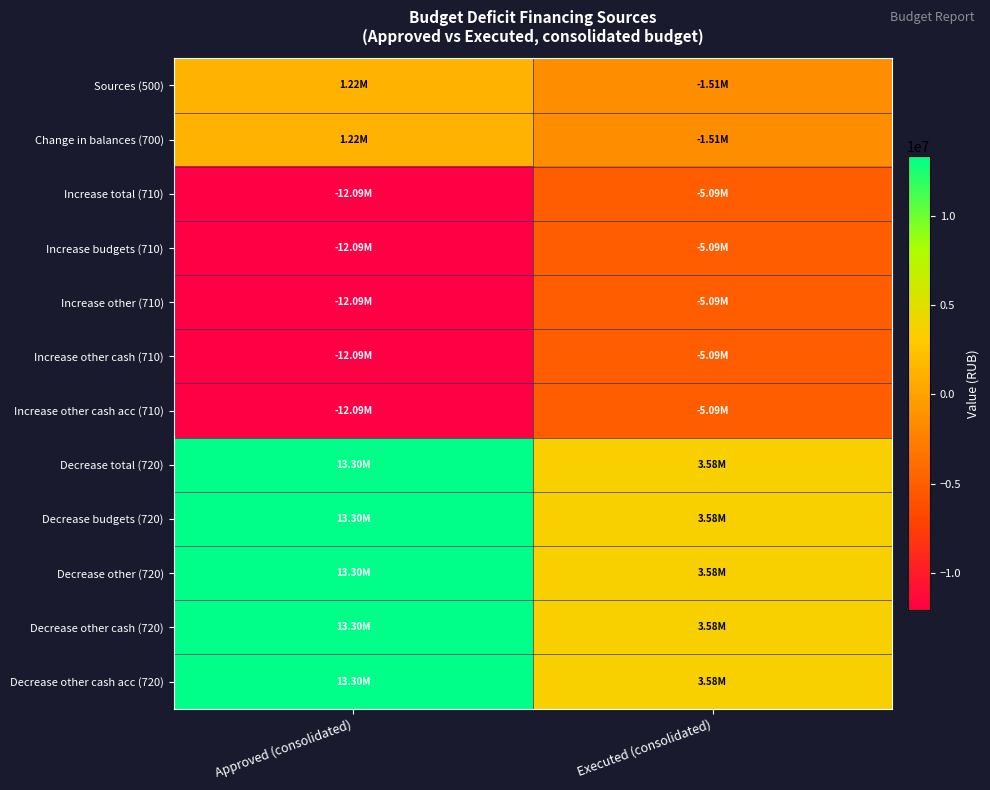

Which category has the lowest value across all series?

Approved (consolidated)